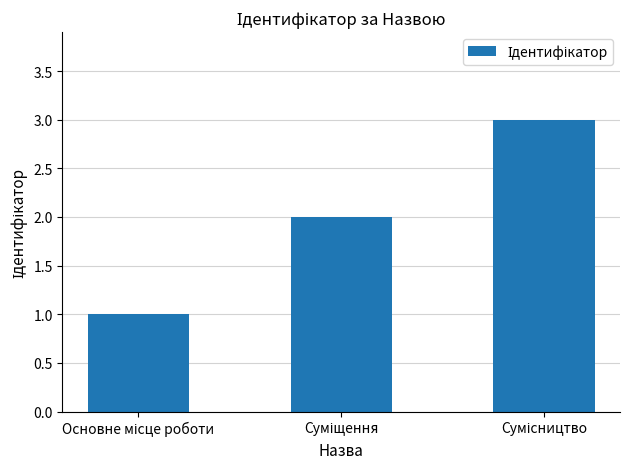

What is the greatest value displayed?

3